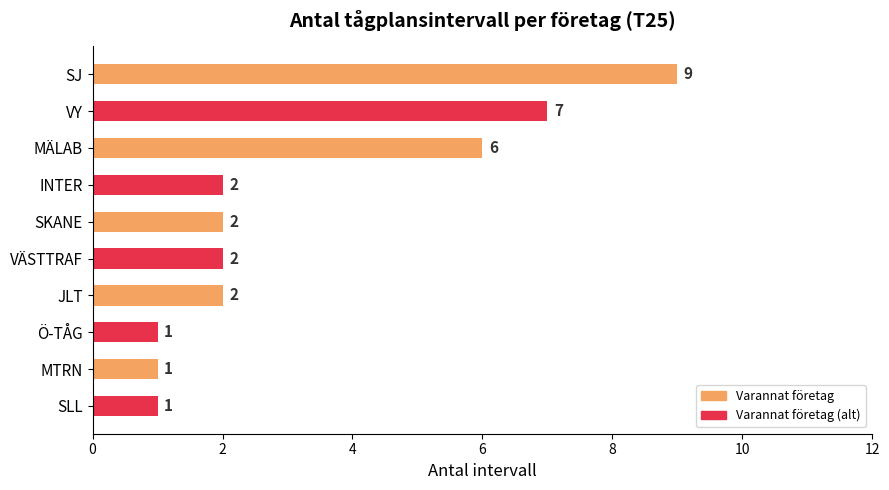

Count the values in the range 1 to 6.

8